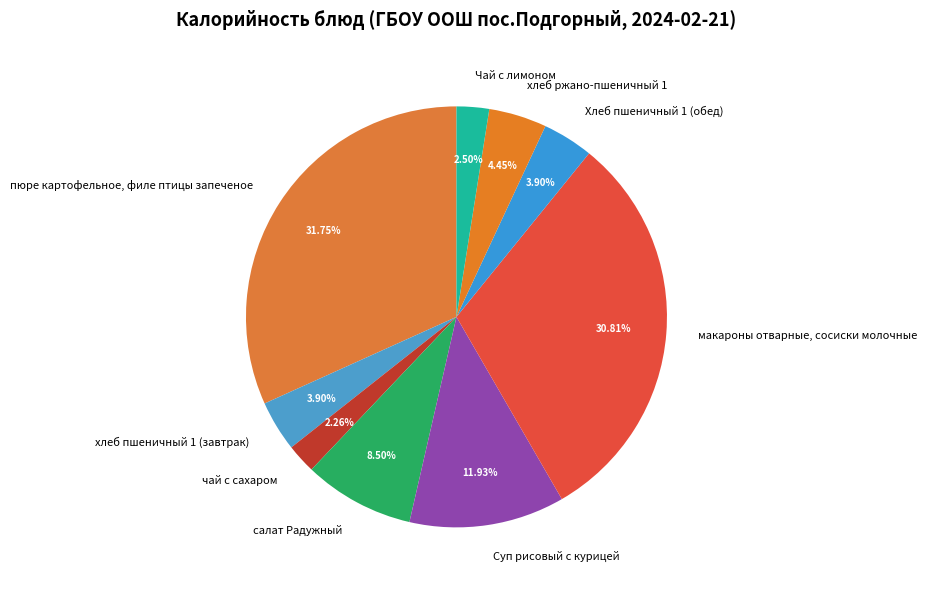

What is the ratio of the value at макароны отварные, сосиски молочные to the value at хлеб пшеничный 1 (завтрак)?

7.9